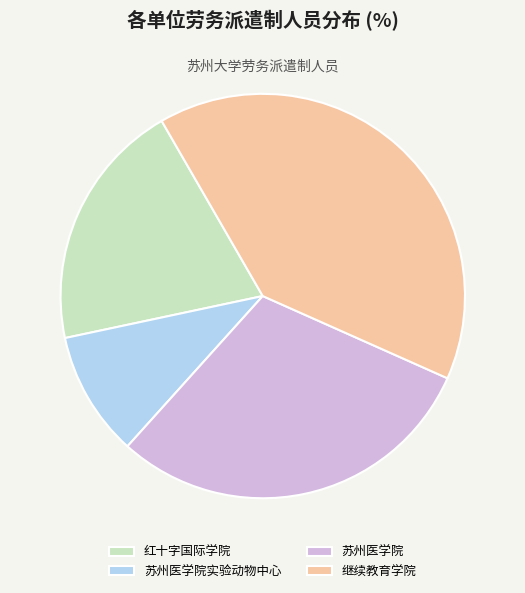

Rank the categories by value from lowest to highest.

苏州医学院实验动物中心, 红十字国际学院, 苏州医学院, 继续教育学院